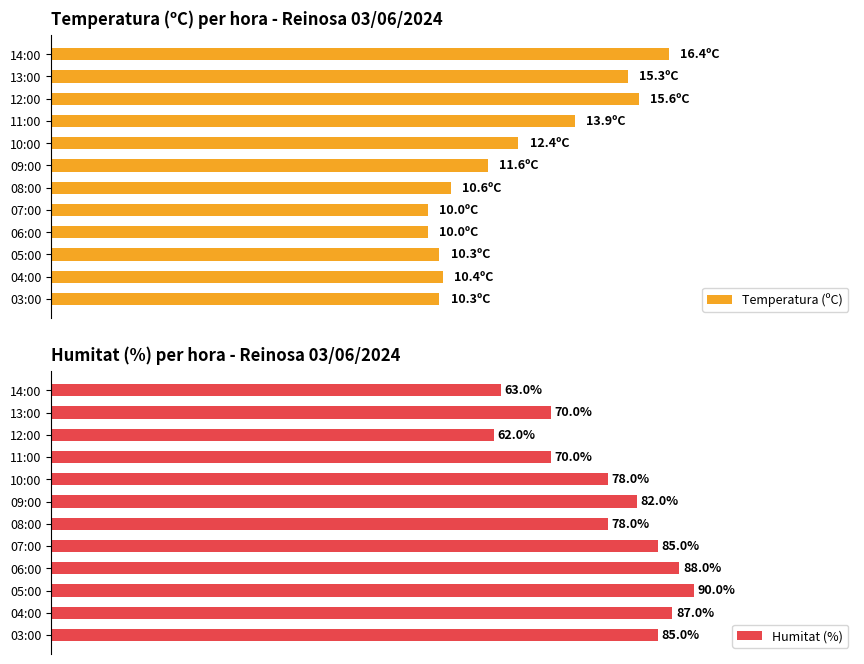

What are all the series names shown in the legend?

Temperatura (ºC), Humitat (%)